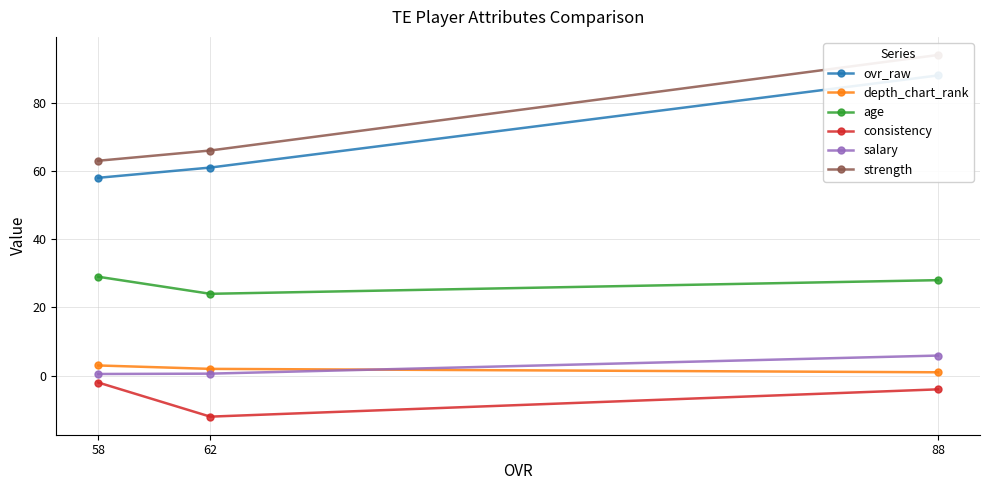

At which label does age first exceed 28?

58